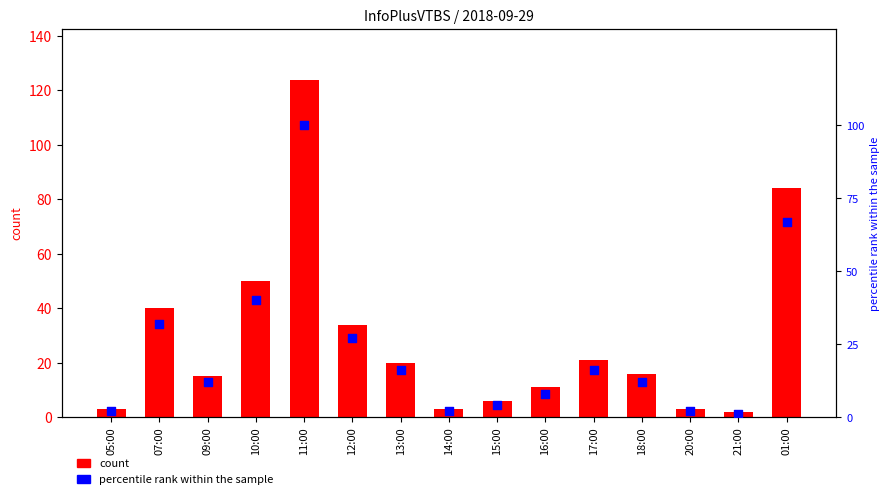

What are all the series names shown in the legend?

count, percentile rank within the sample